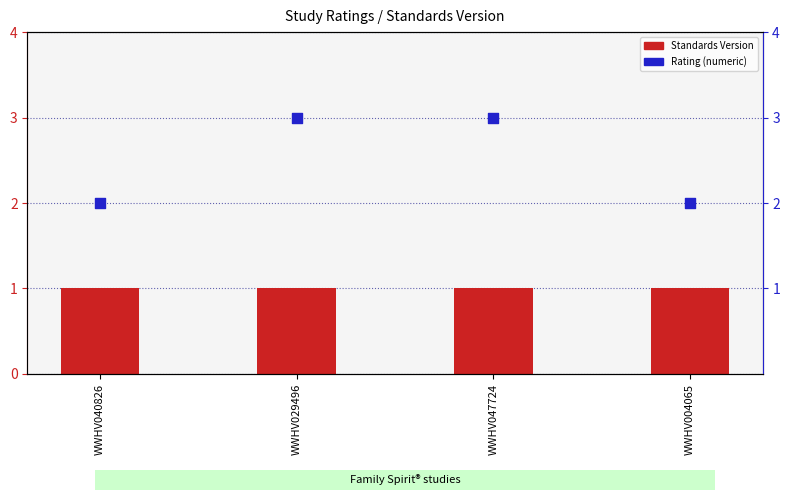

Which series has the largest total across all categories?

Rating (numeric)